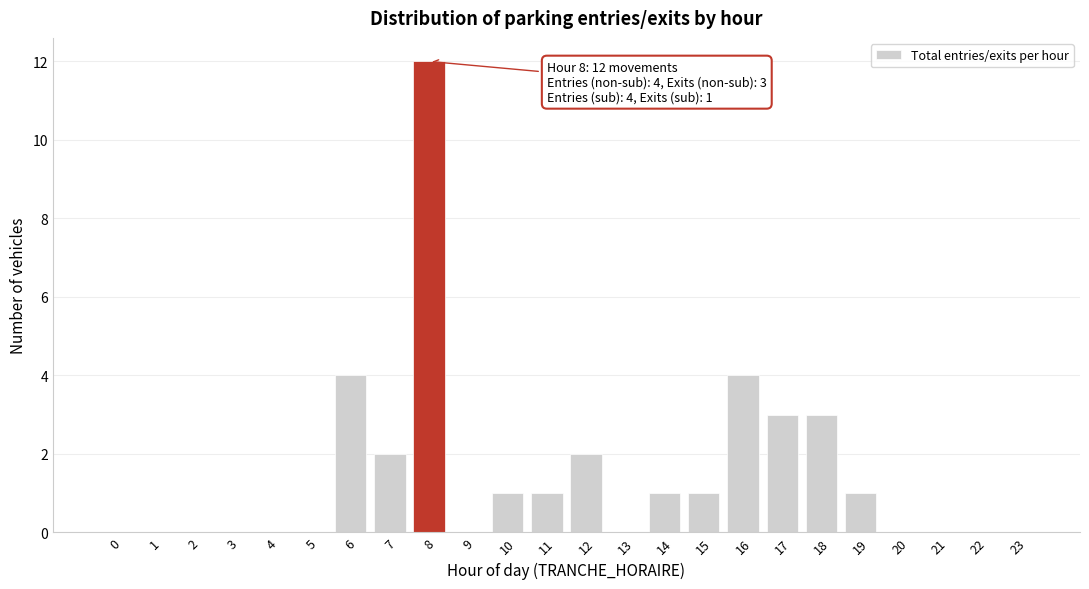

Reading left to right, list all the values displayed in this chart.

0=0	1=0	2=0	3=0	4=0	5=0	6=4	7=2	8=12	9=0	10=1	11=1	12=2	13=0	14=1	15=1	16=4	17=3	18=3	19=1	20=0	21=0	22=0	23=0